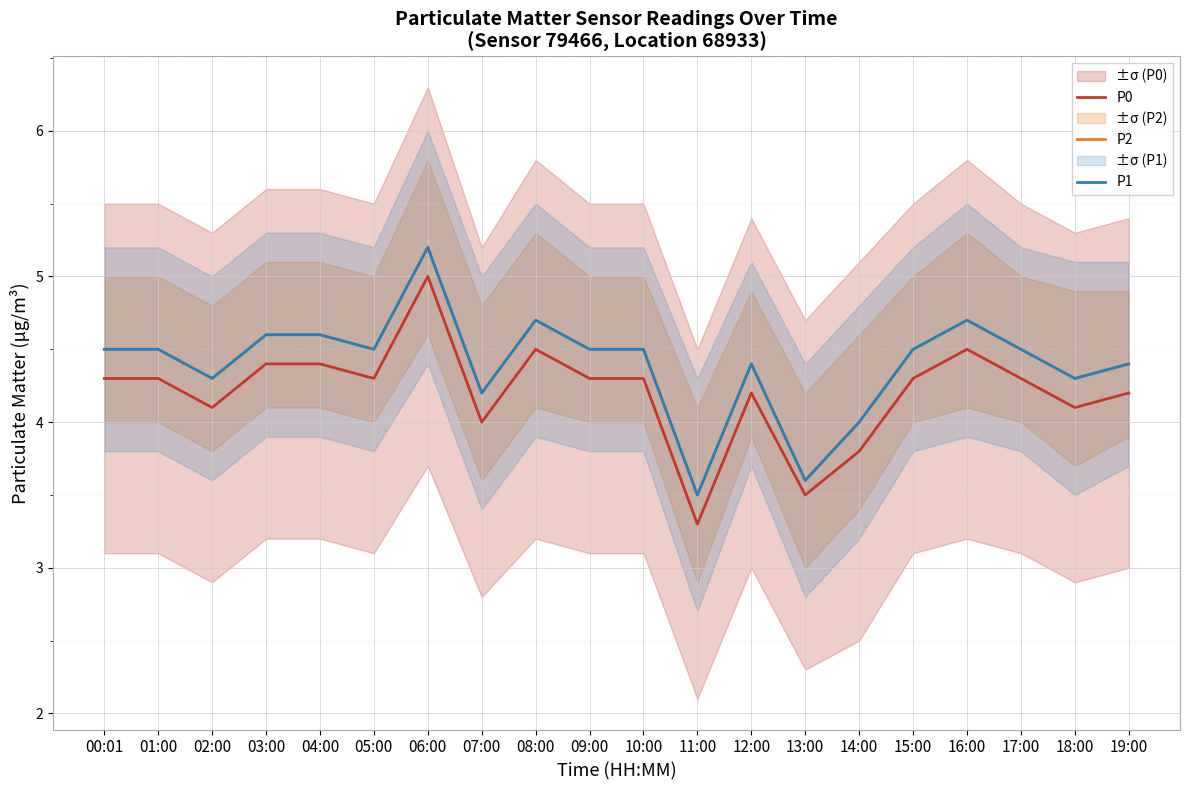

True or false: P0 and P1 cross at least once.

False